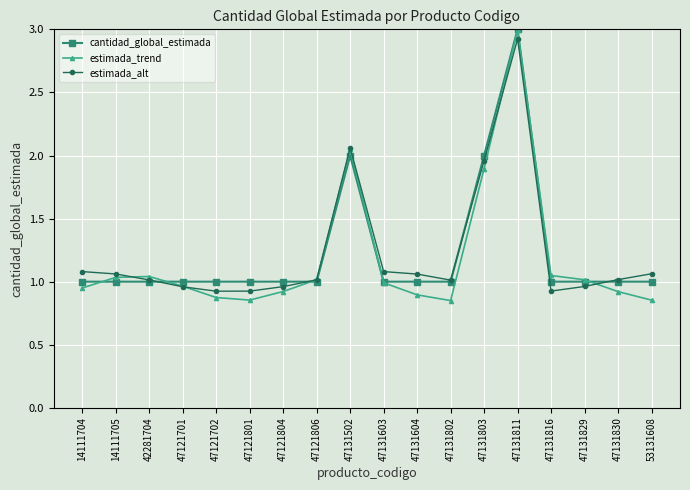

Which series has the widest spread of values?

estimada_trend